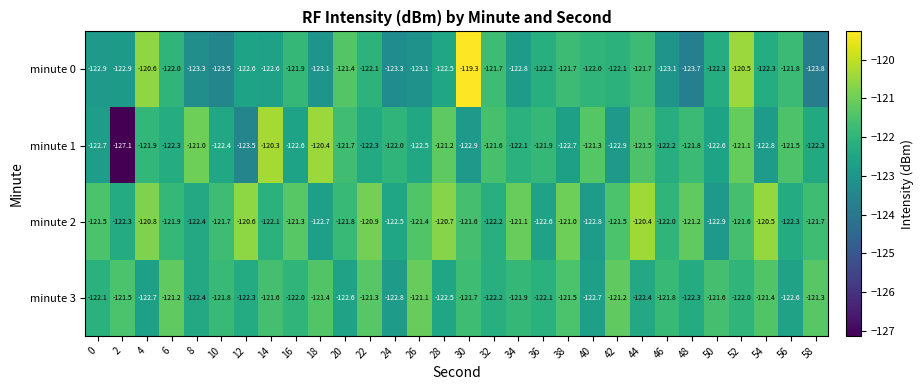

Which series has the largest total across all categories?

minute 2